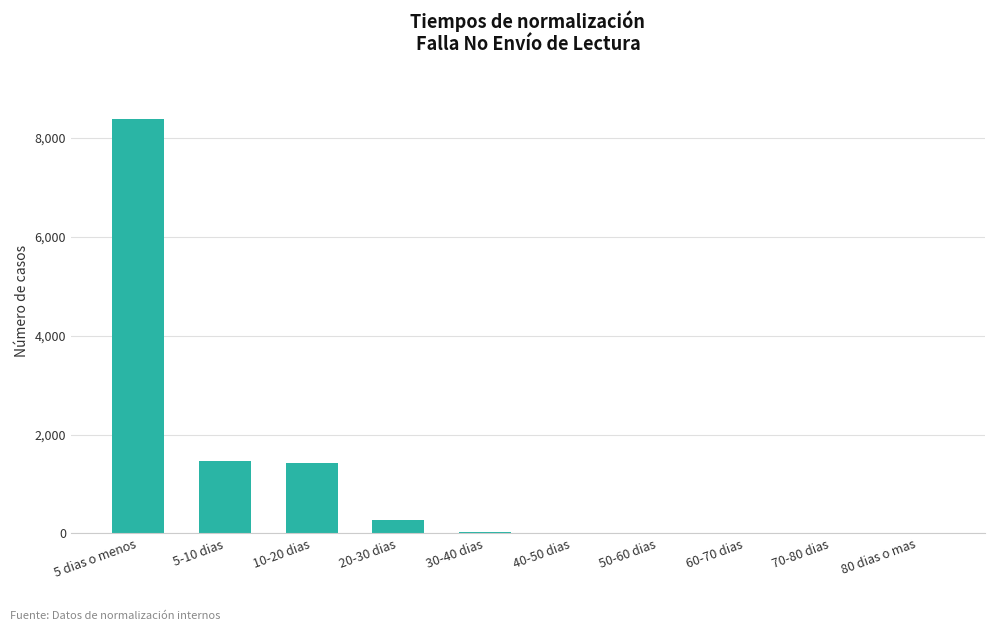

What is the ratio of the value at 20-30 dias to the value at 30-40 dias?

12.6